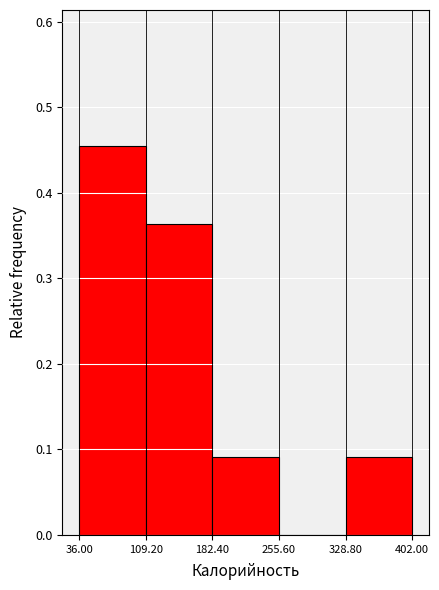

Over which range of the x-axis is the bar tallest?

36.00 to 109.20